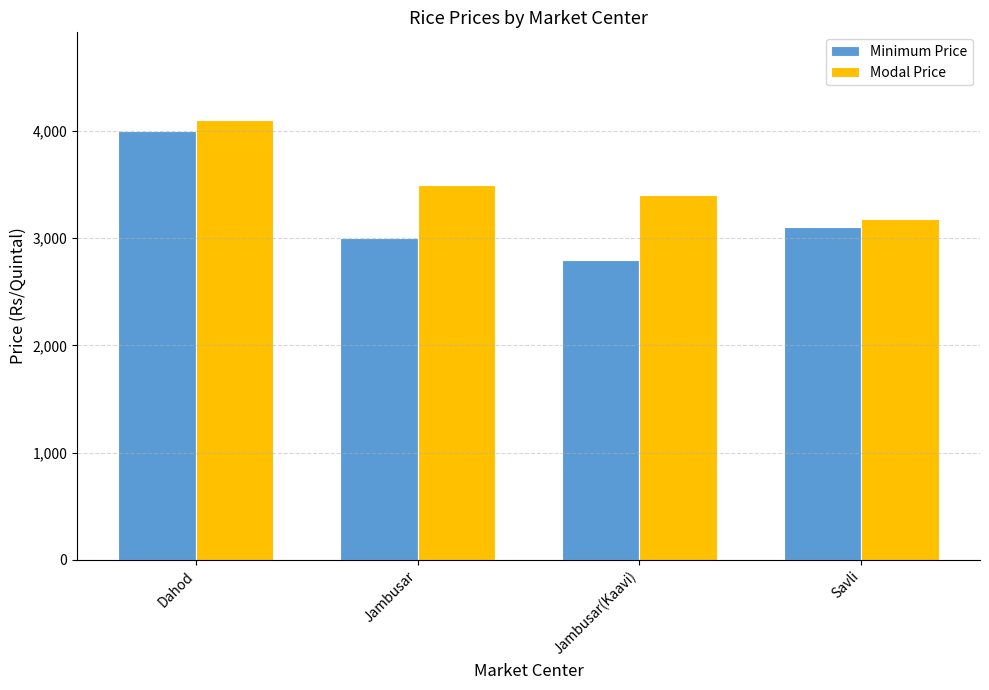

What is the spread (max minus min) of values at Jambusar?

500